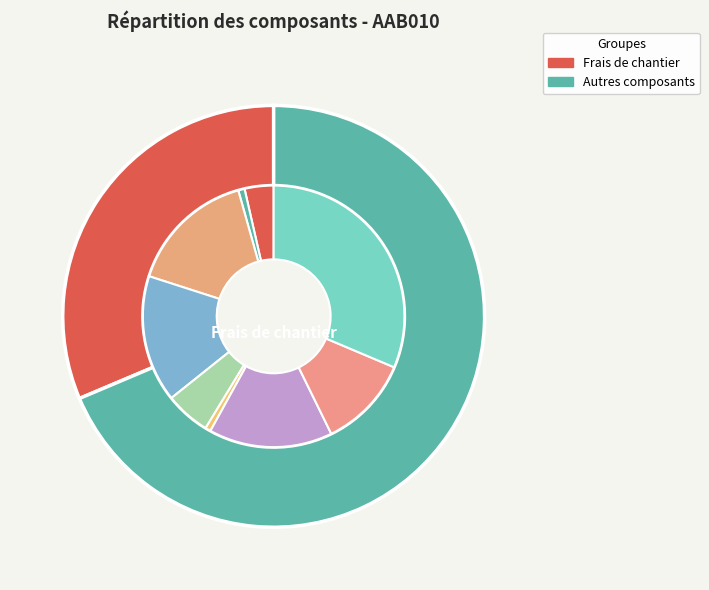

What is the smallest slice in the pie chart?

Rétro chargeuse sur pneus